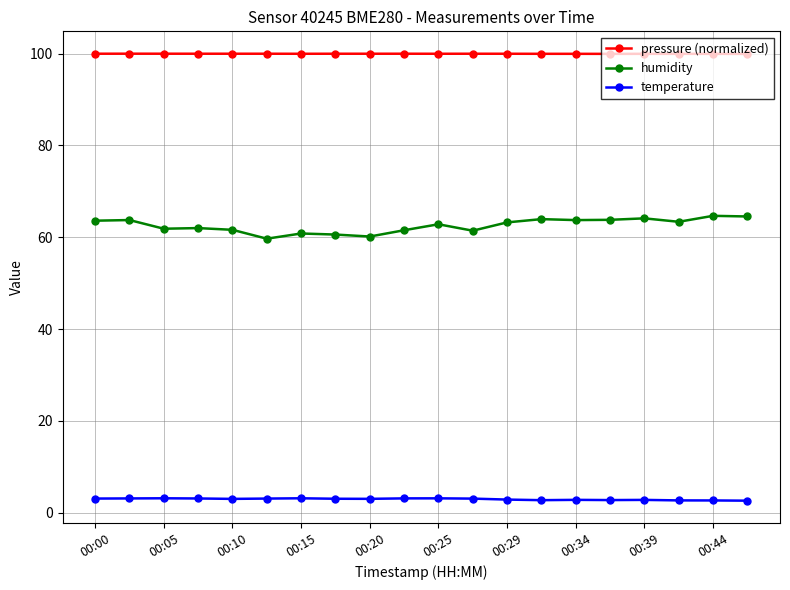

What is the smallest value displayed?

2.6